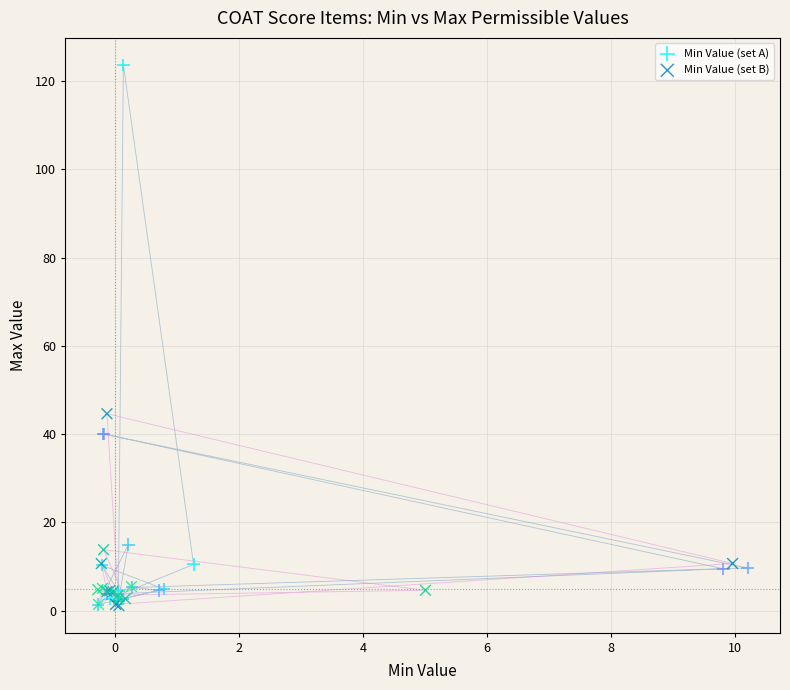

Which series has the widest spread of Y values?

Min Value (set A)